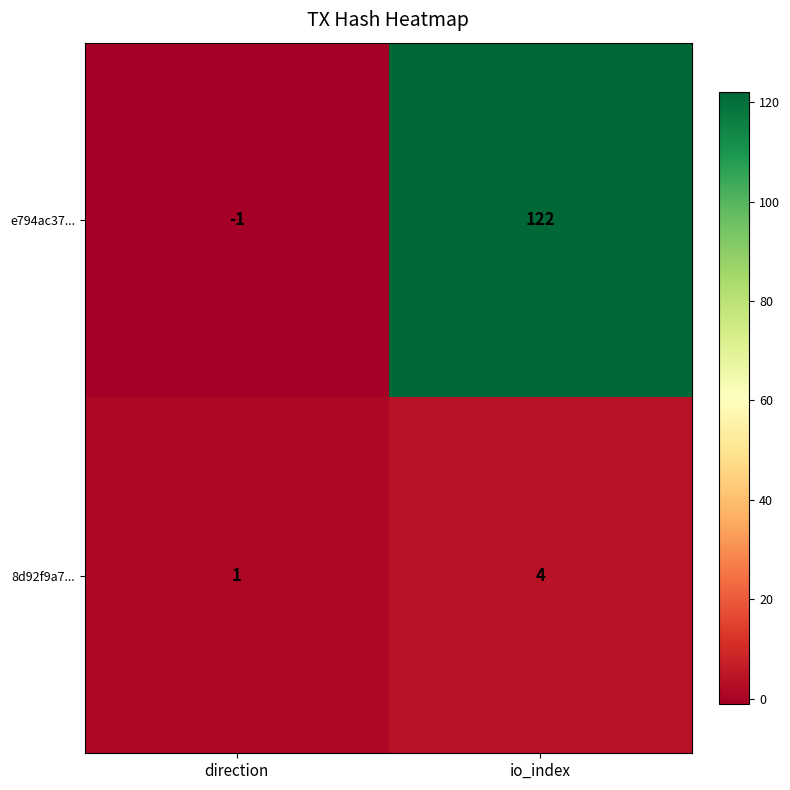

What is the difference between the e794ac37... values at direction and io_index?

123